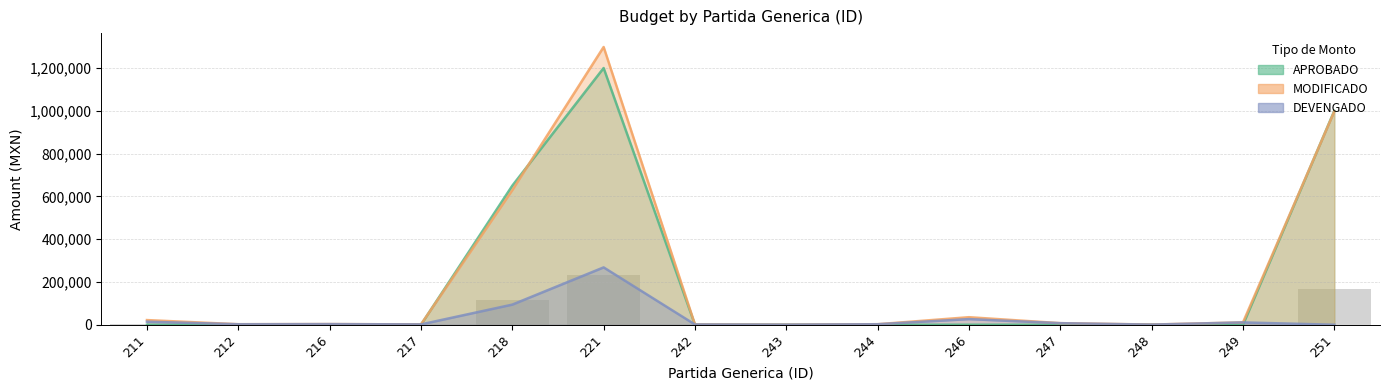

The DEVENGADO series shows 2410.0 at 244. True or false?

True